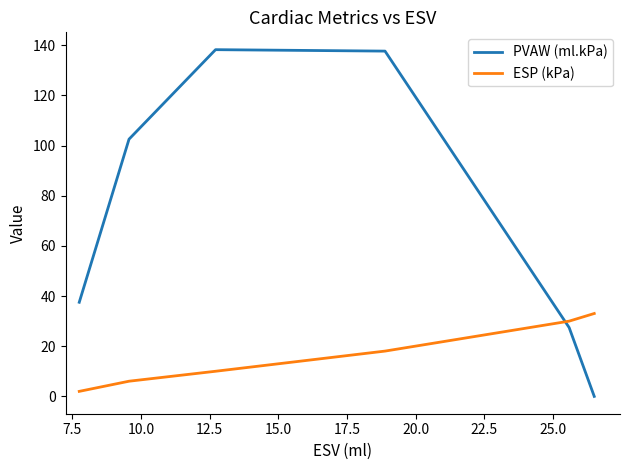

Which series has the largest range (max minus min)?

PVAW (ml.kPa)